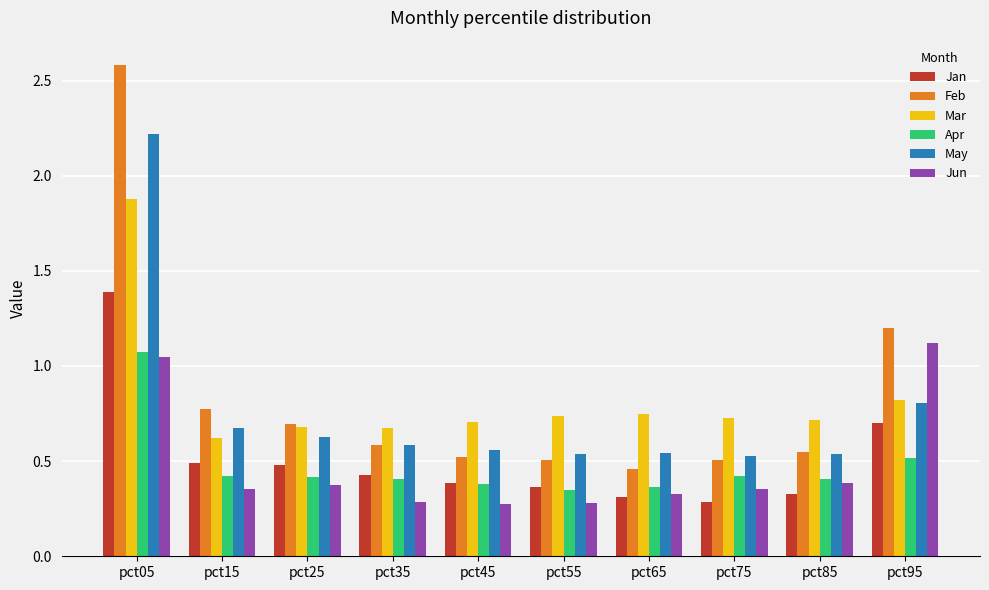

At which category is the sum across all series the highest?

pct05